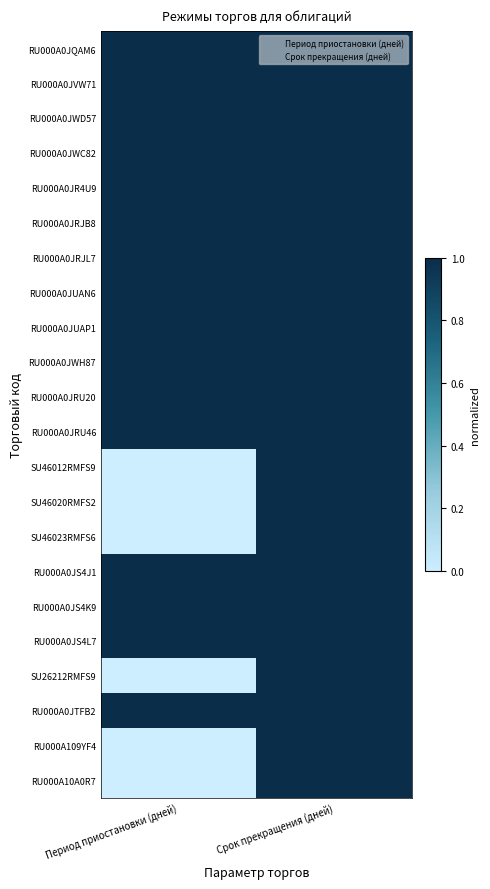

Which series changed the most between Период приостановки (дней) and Срок прекращения (дней)?

SU46012RMFS9